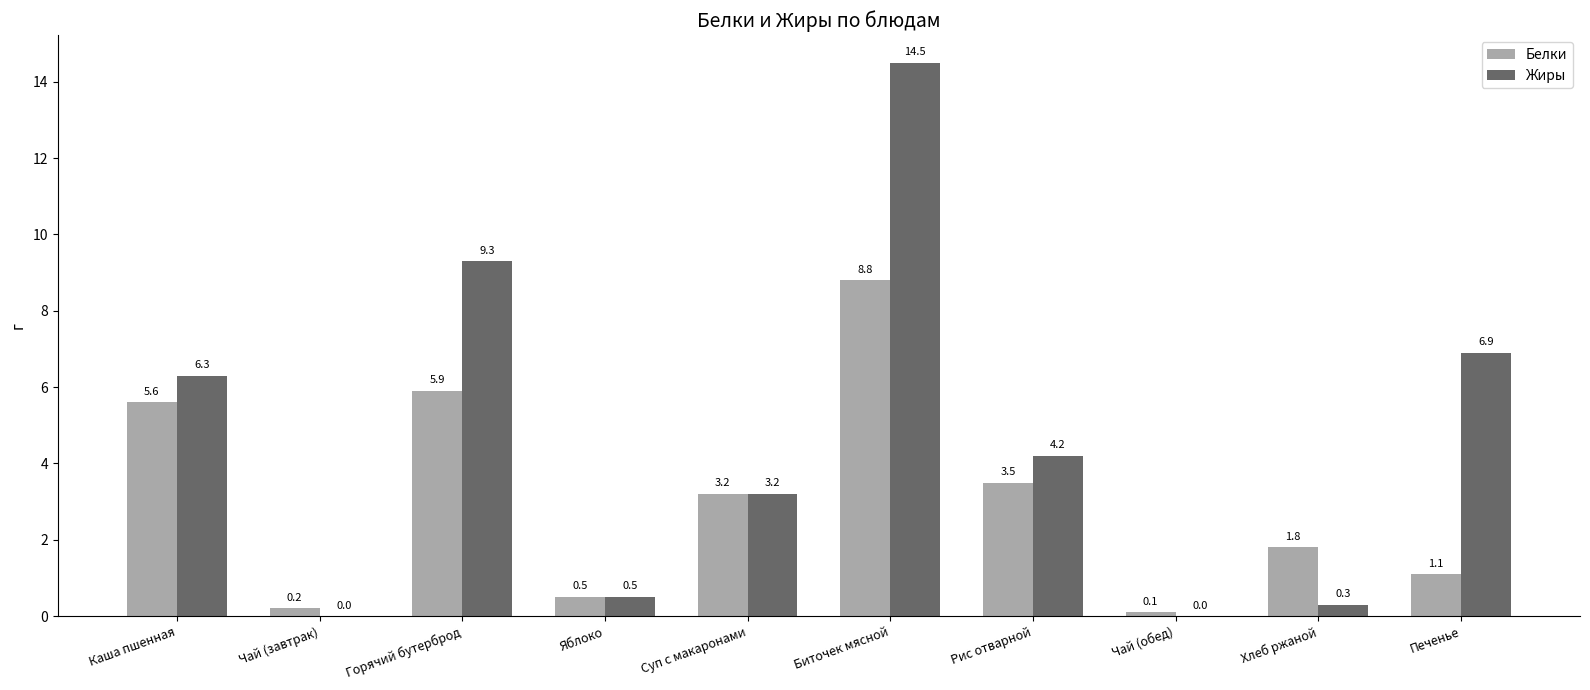

How many data points in Белки are above 3?

5